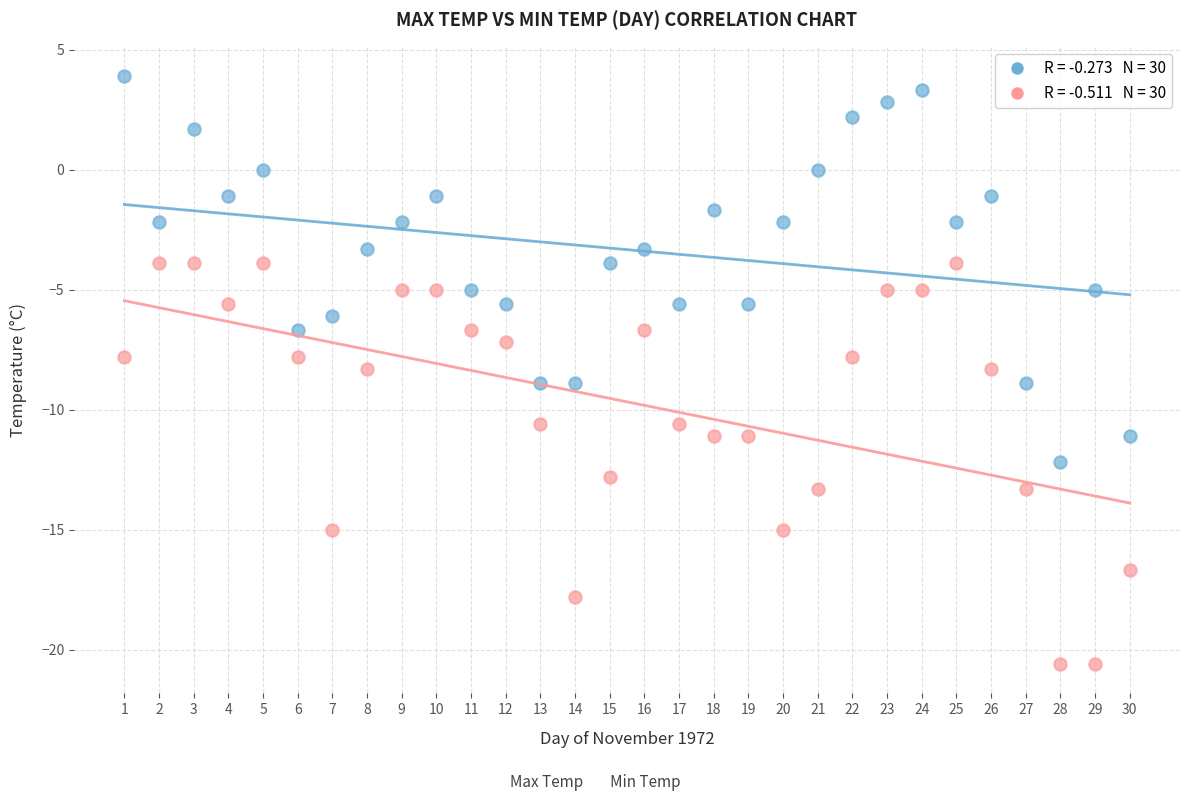

Across all data points, what is the range of Y values (max minus min)?

24.5